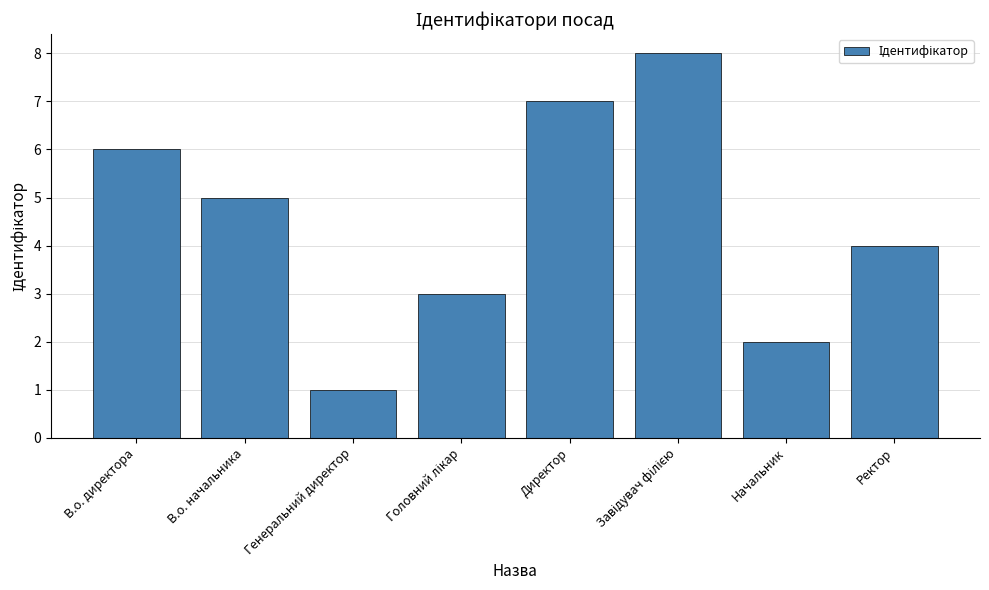

Which category has the lowest value across all series?

Генеральний директор